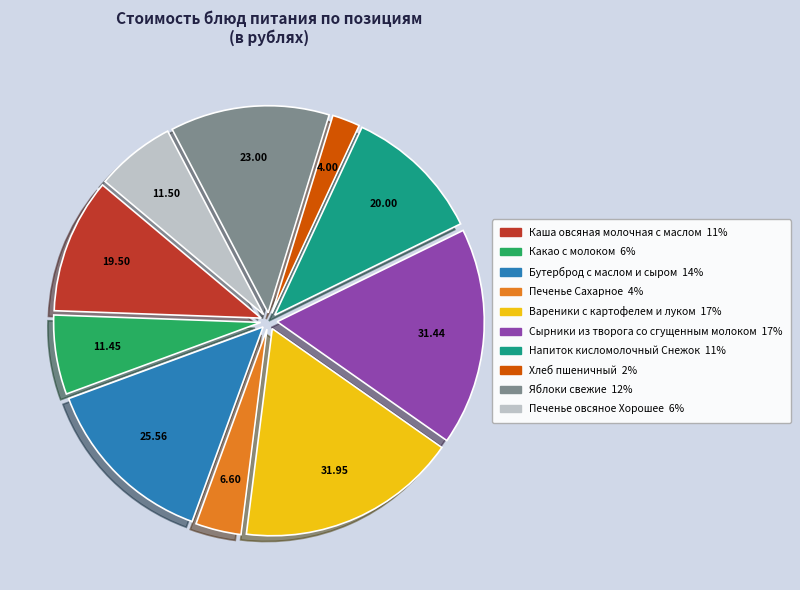

Which category has the smallest portion of the pie?

Хлеб пшеничный